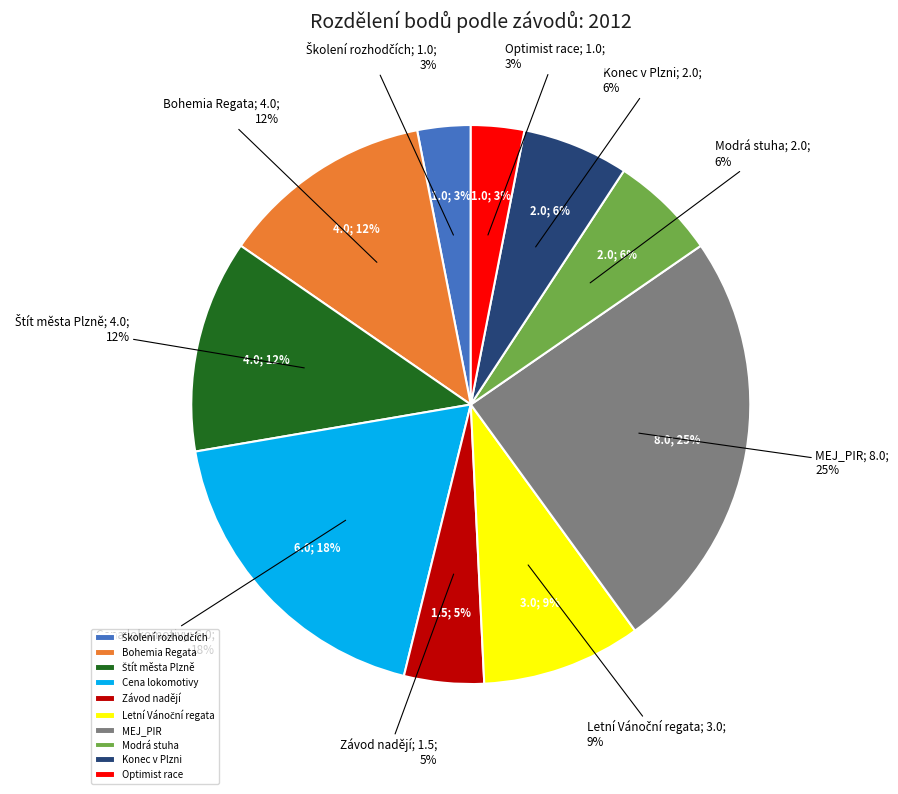

Is there a majority slice in this chart?

No